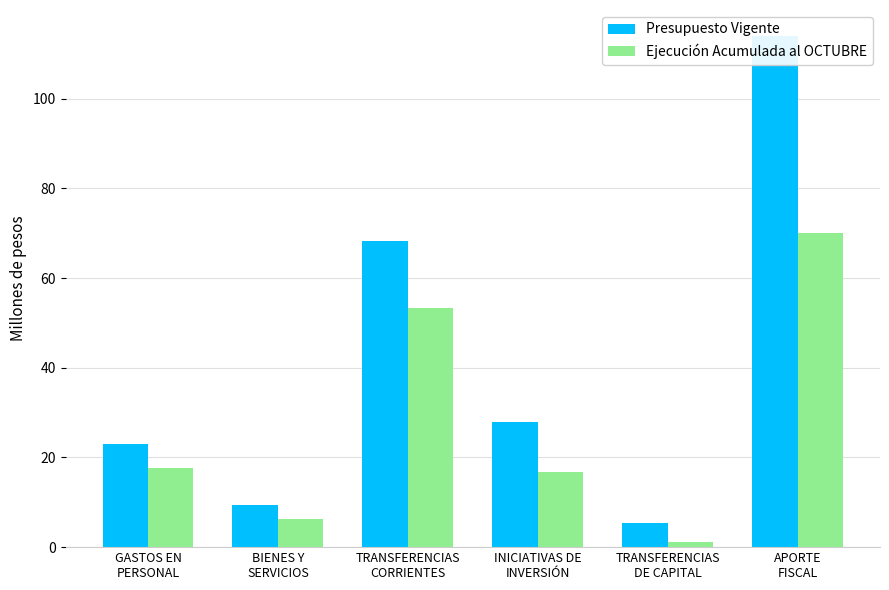

Rank the series by their maximum value, from lowest to highest.

Ejecución Acumulada al OCTUBRE, Presupuesto Vigente